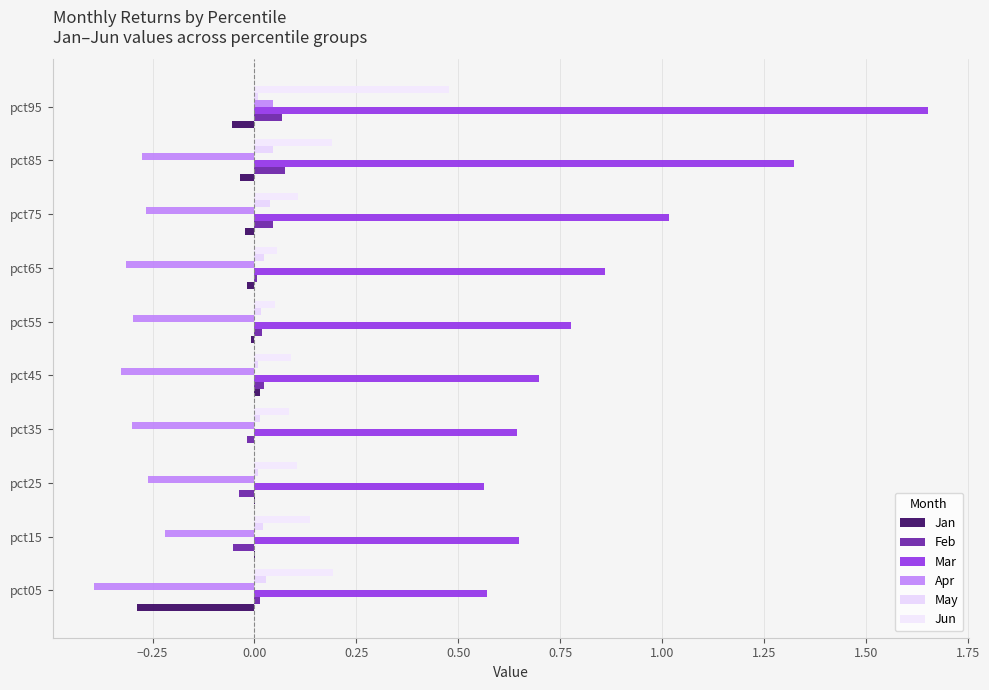

At which category is the sum across all series the highest?

pct95